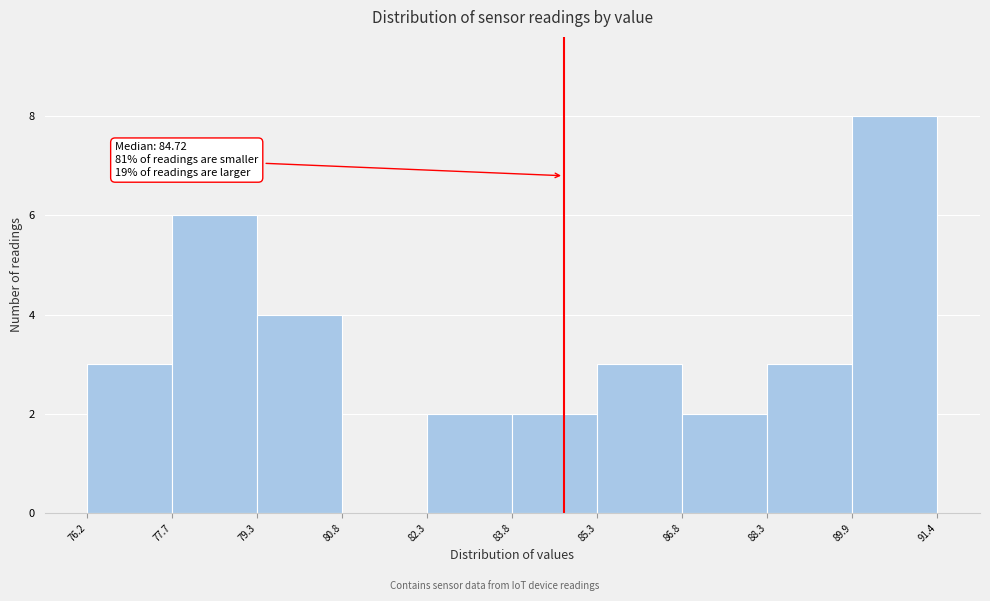

Which range on the x-axis has the tallest bar?

89.9 to 91.4